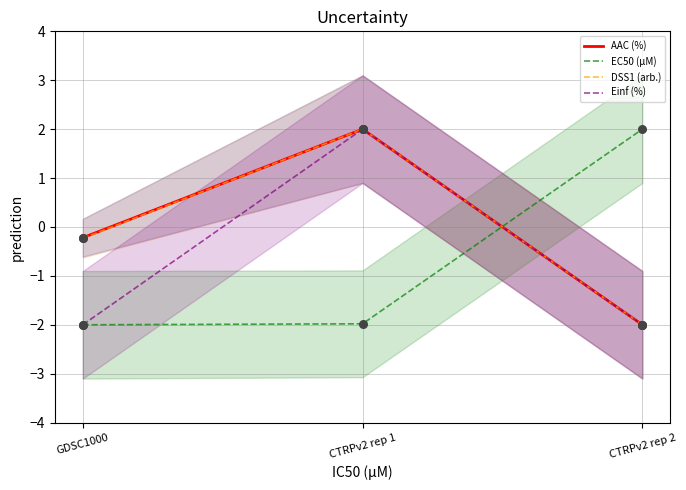

Which series reaches the minimum Y coordinate?

AAC (%)